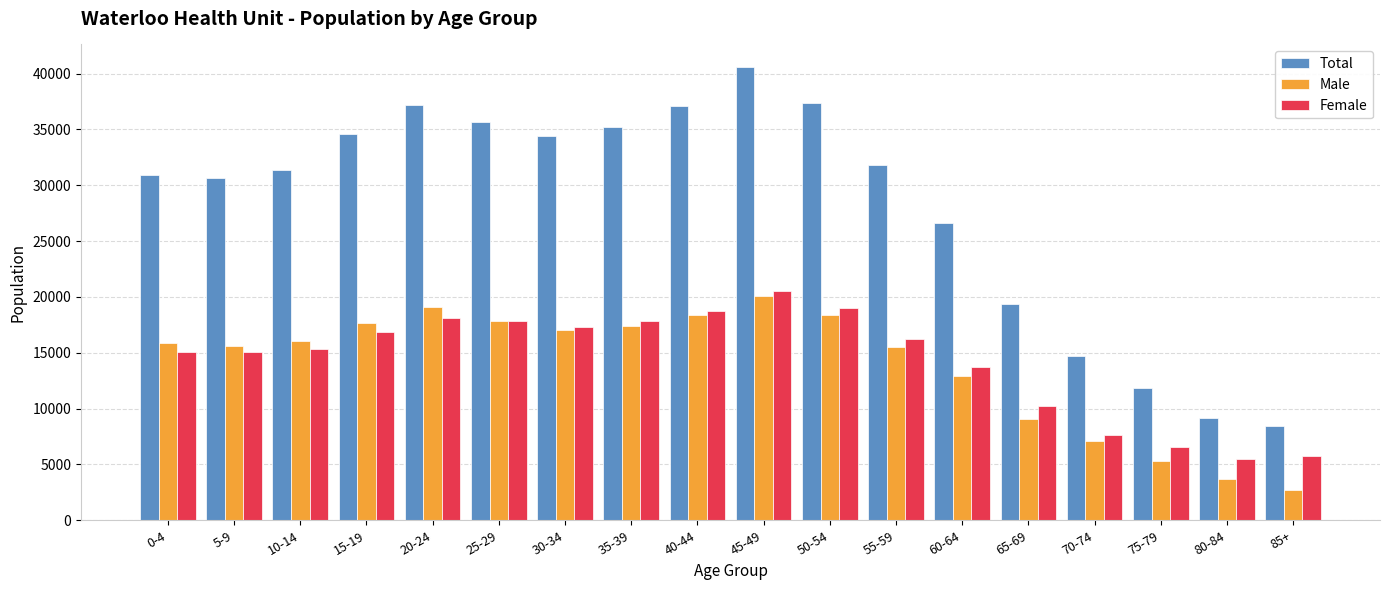

What is the average value of the Male series?

13879